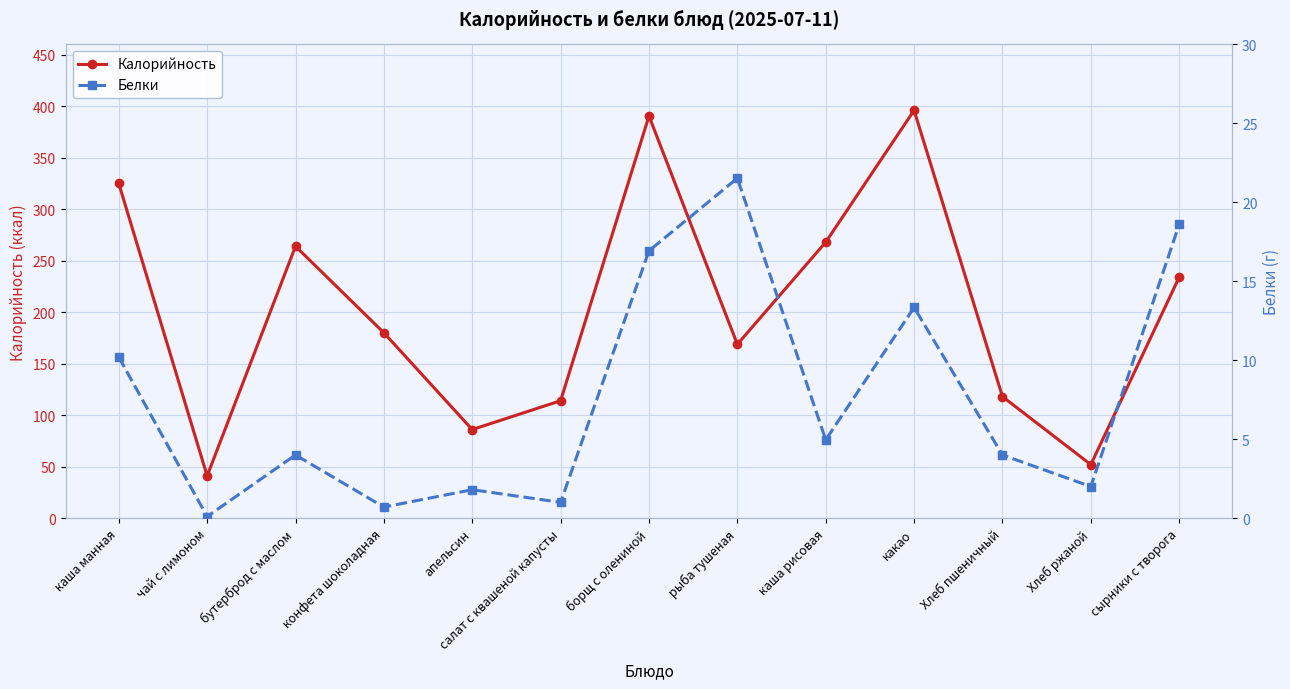

Reading left to right, transcribe all the data shown in this chart.

Калорийность: 325.0	41.0	264.0	180.0	86.0	114.0	390.5	168.8	268.0	396.0	118.0	52.0	234.0
Белки: 10.2	0.1	4.0	0.7	1.8	1.0	16.9	21.5	5.0	13.3	4.0	2.0	18.6